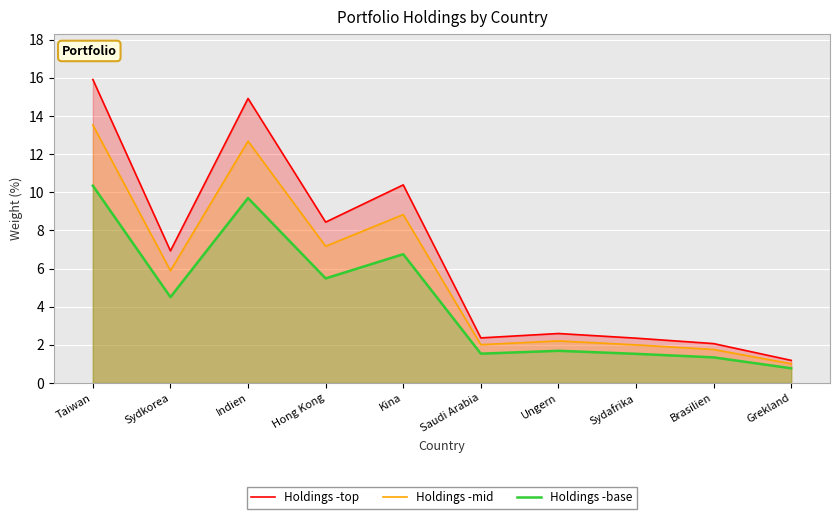

True or false: Holdings -top has a value of 2.1 at Brasilien.

True